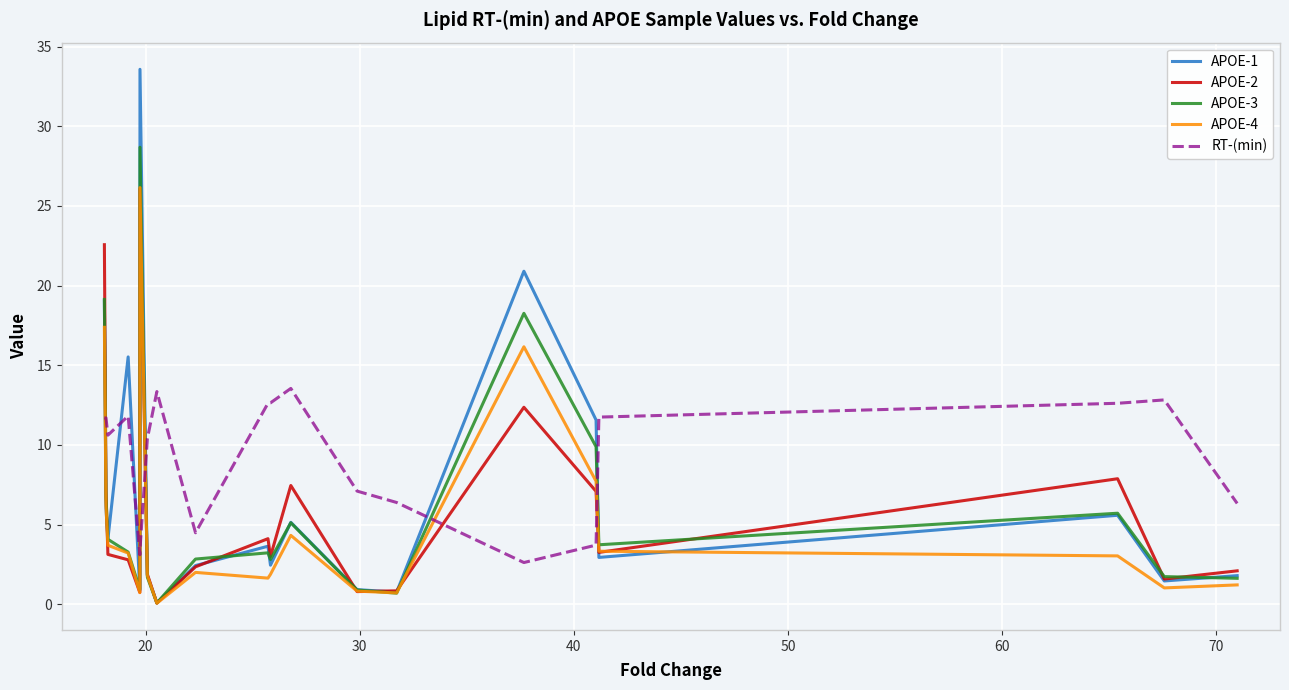

What is the highest value of the APOE-1 series?

33.6